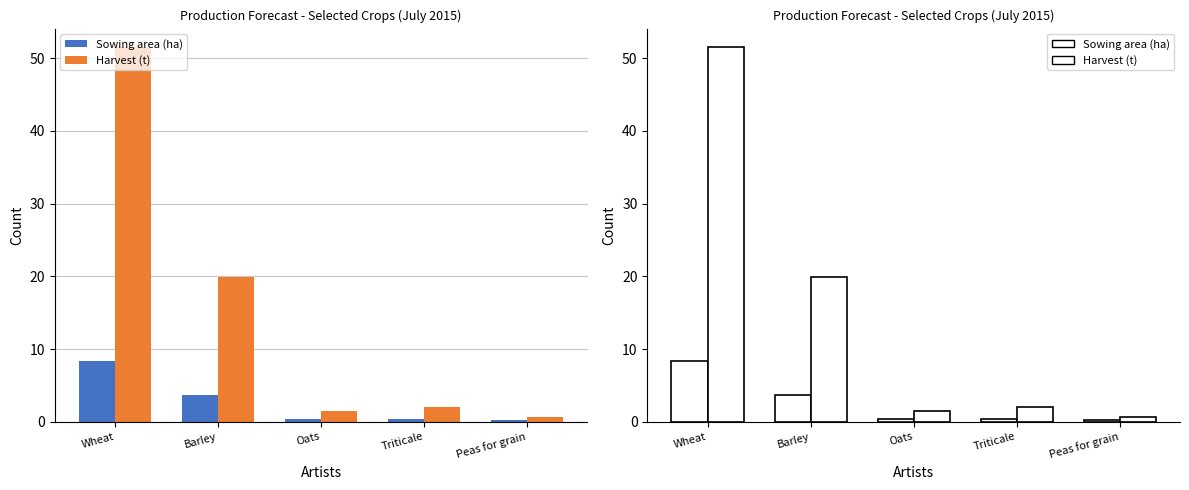

What is the label of the 4th bar from the left?

Triticale